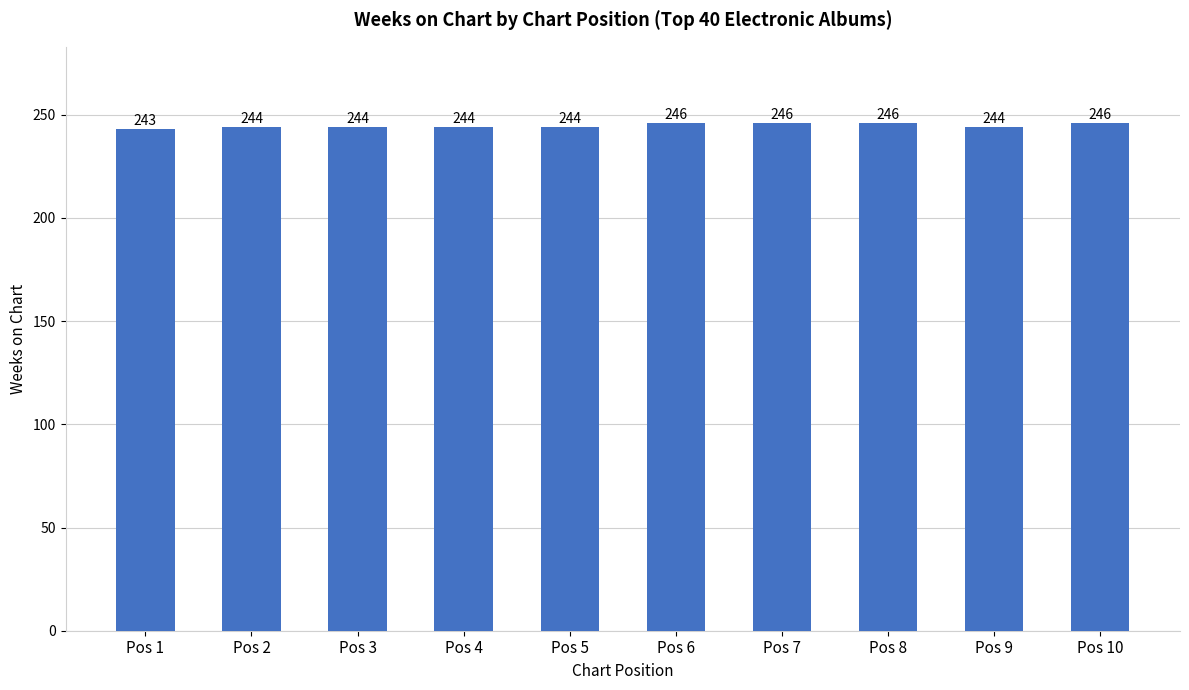

What is the change in value from Pos 1 to Pos 7?

+3